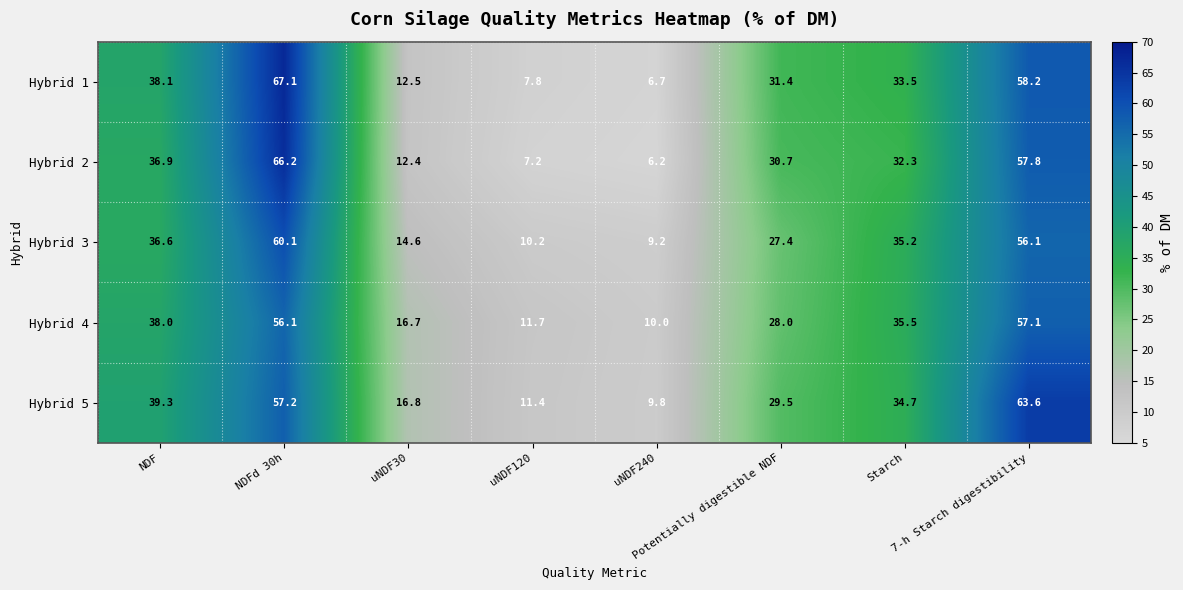

What is the difference between the maximum and minimum values in the Hybrid 2 series?

60.0